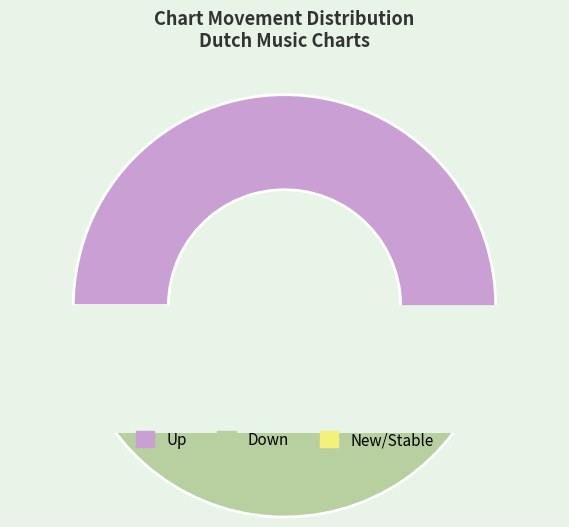

Which has a higher value, new or down?

down